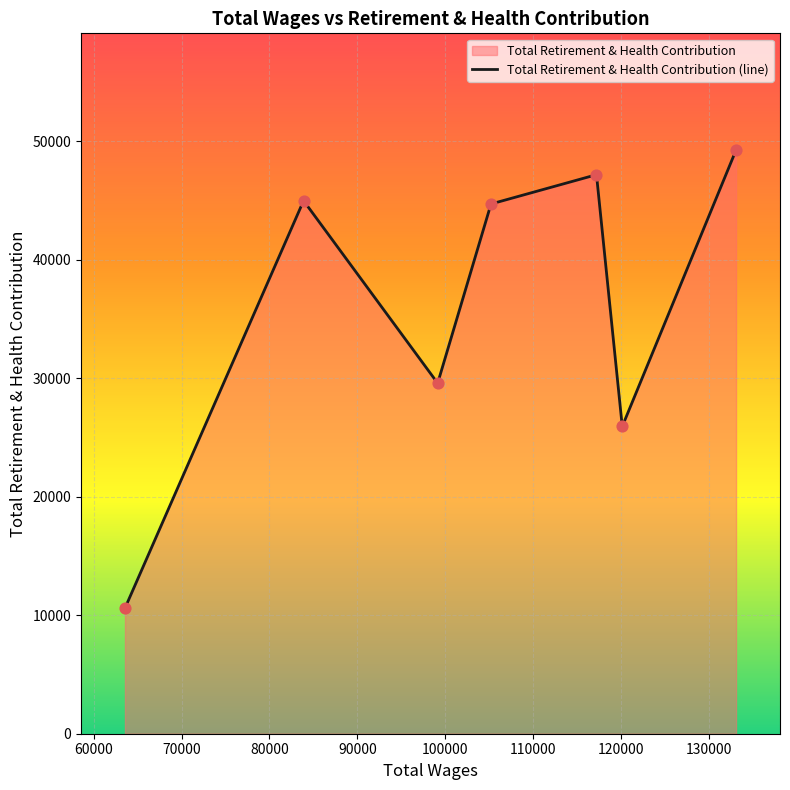

What is the difference between the maximum and second lowest values?

23322